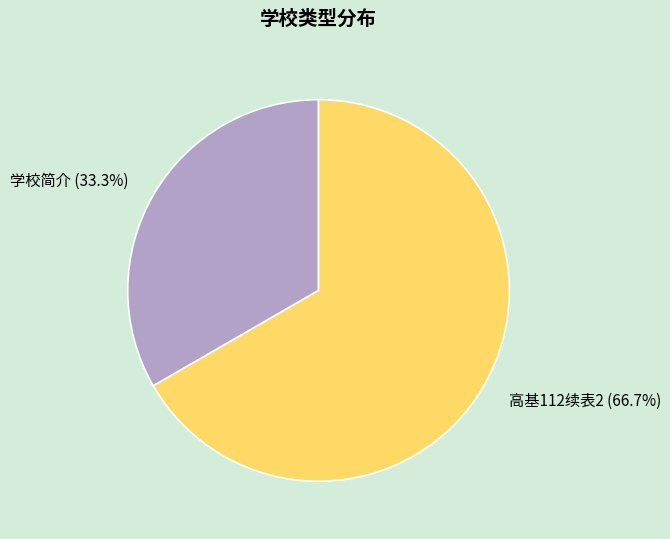

What percentage is the 学校简介 slice, to the nearest percent?

33%